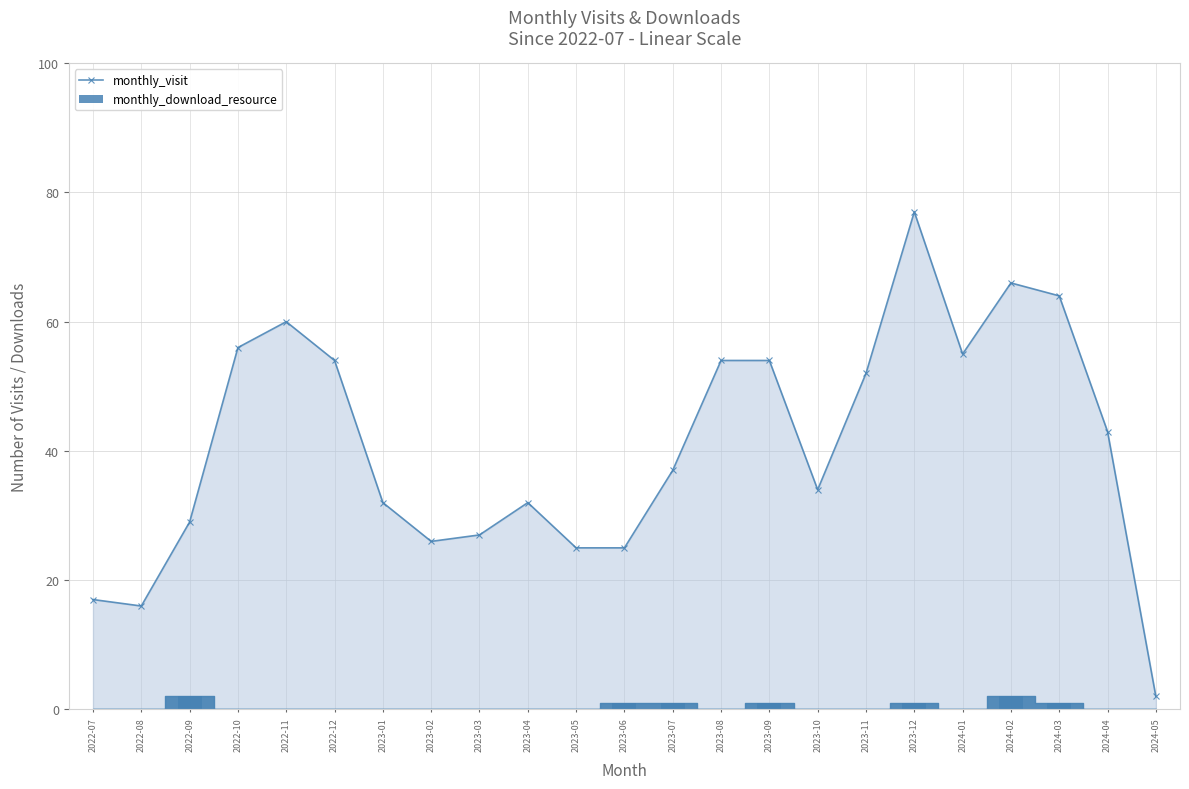

What is the label of the 4th bar from the left?

2022-10